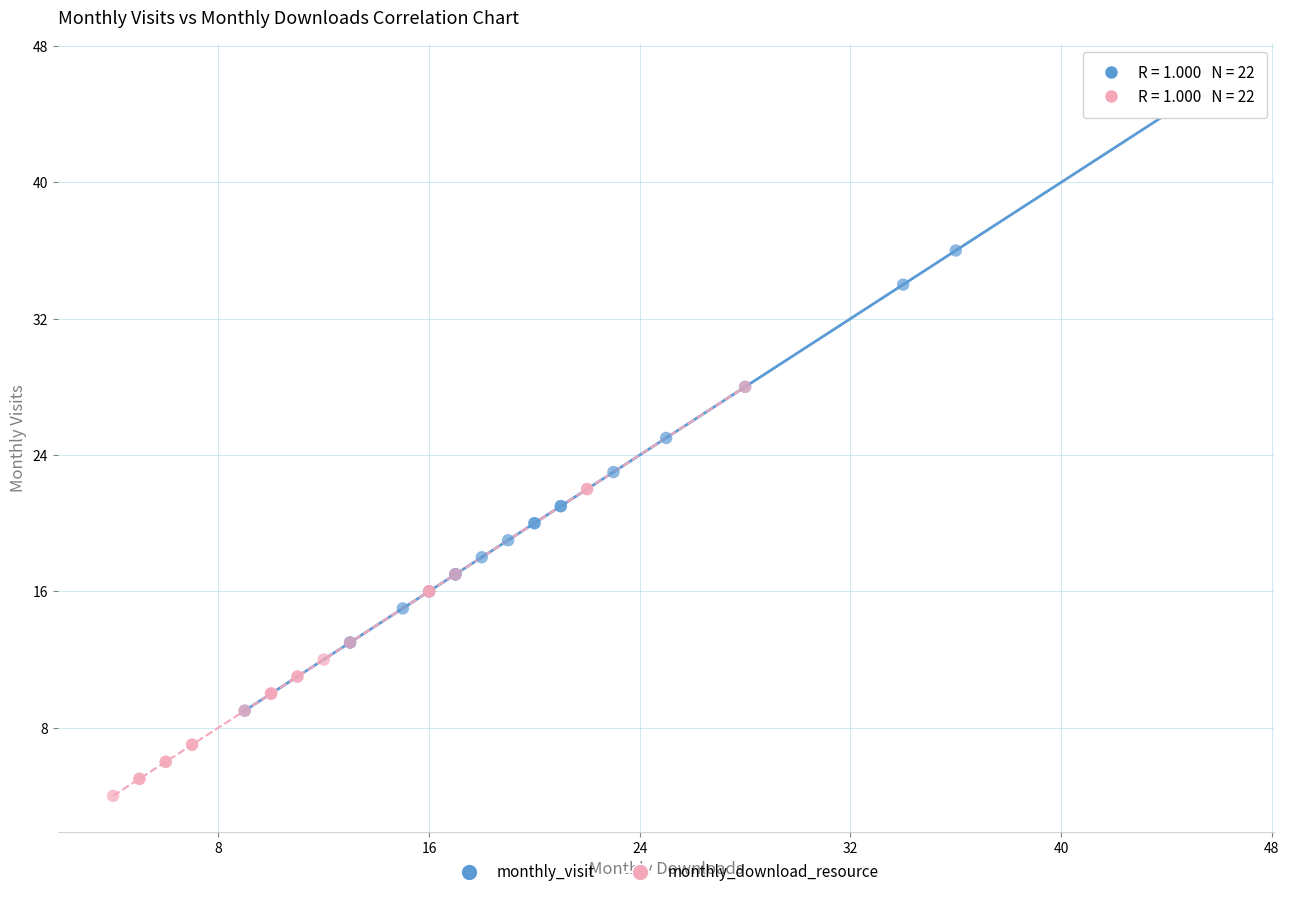

Which series has the largest Y range (max minus min)?

monthly_visit